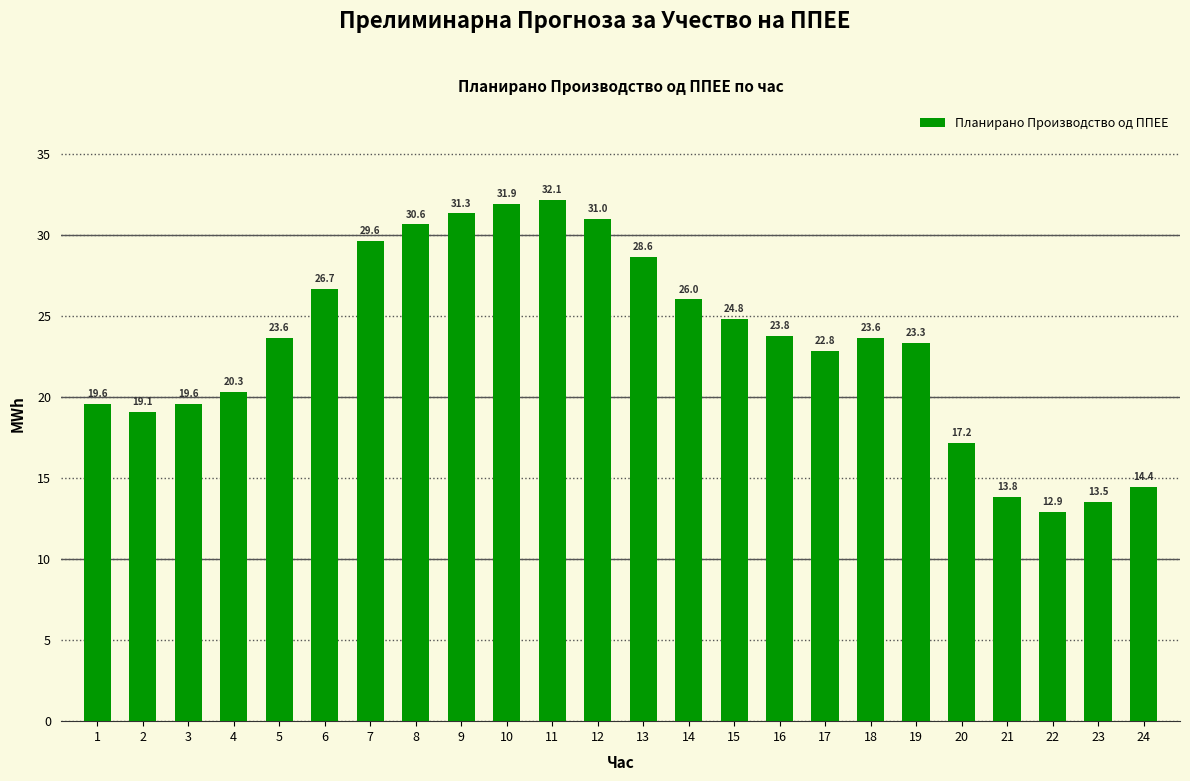

True or false: the data shows 31.0 at 12.

True